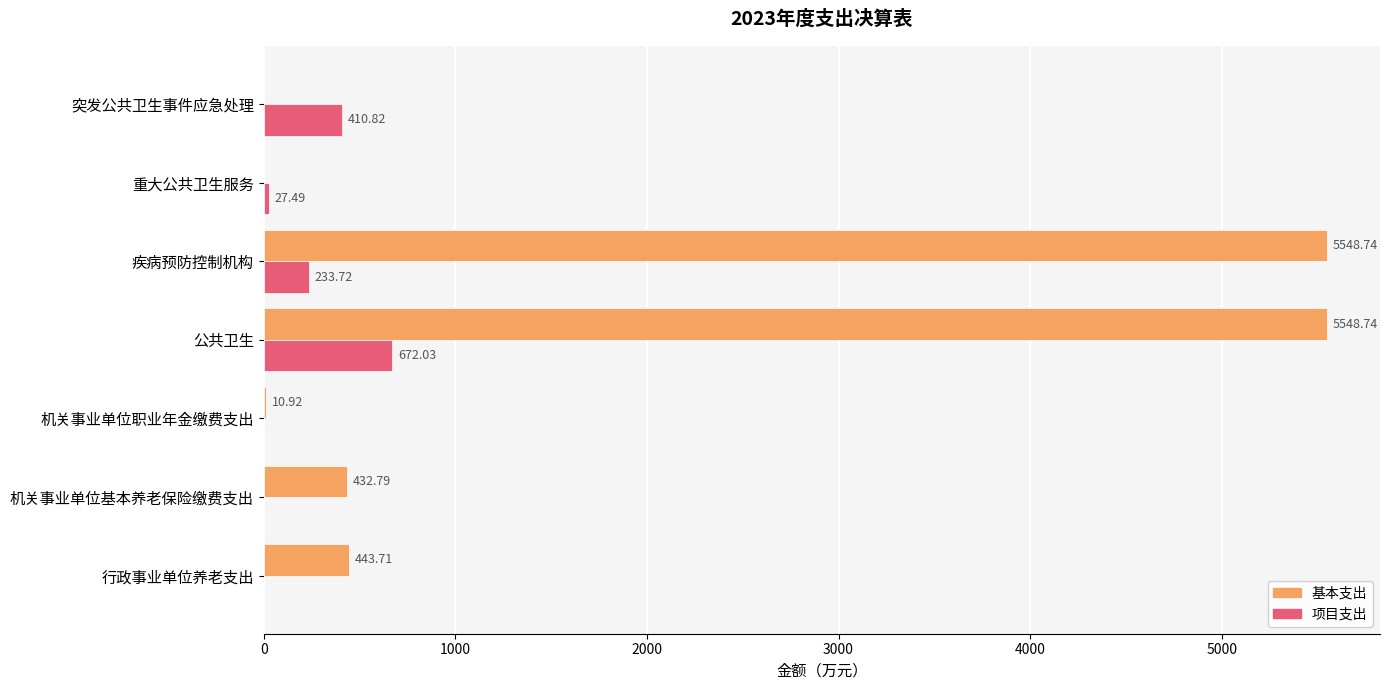

At which label is 项目支出 closest to 336?

突发公共卫生事件应急处理